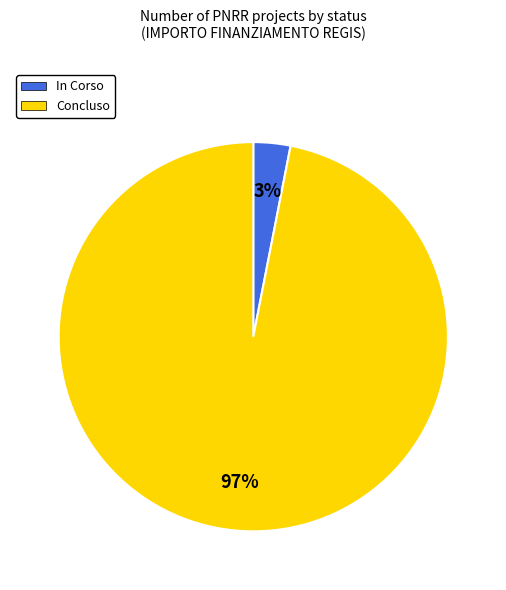

Between Concluso and In Corso, which is larger?

Concluso